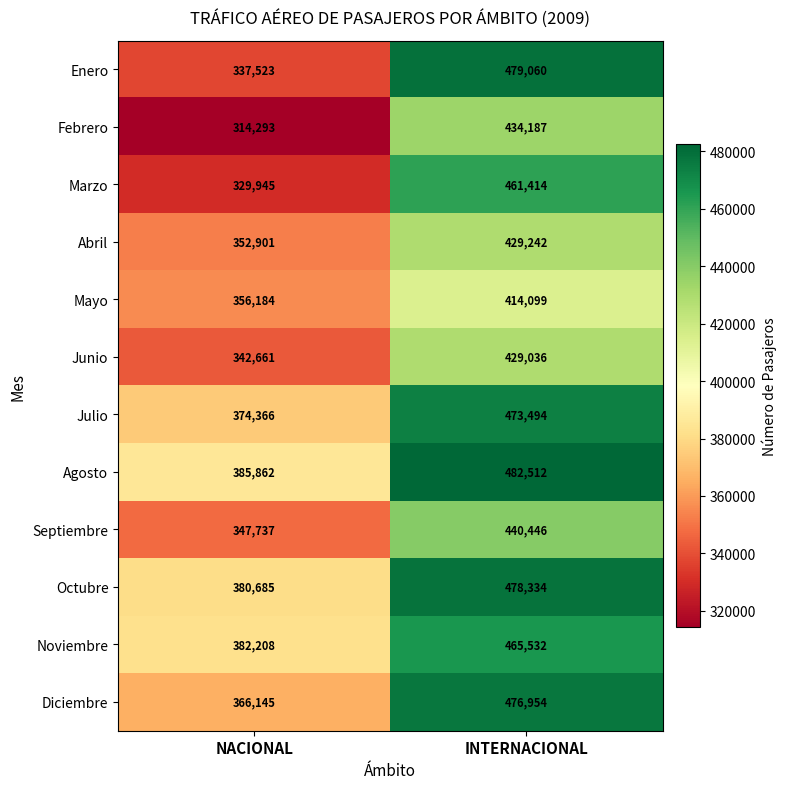

What is the difference between the maximum and minimum values in the Noviembre series?

83324